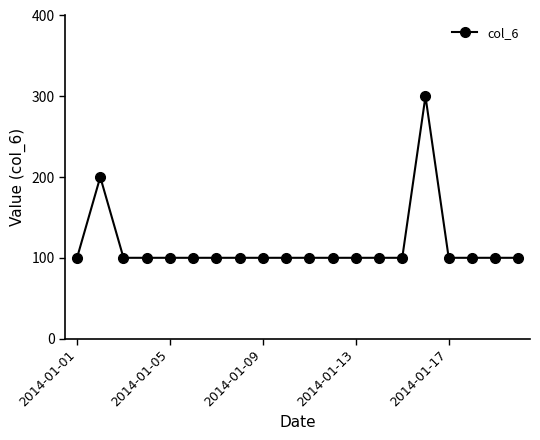

What is the minimum value shown in the chart?

100